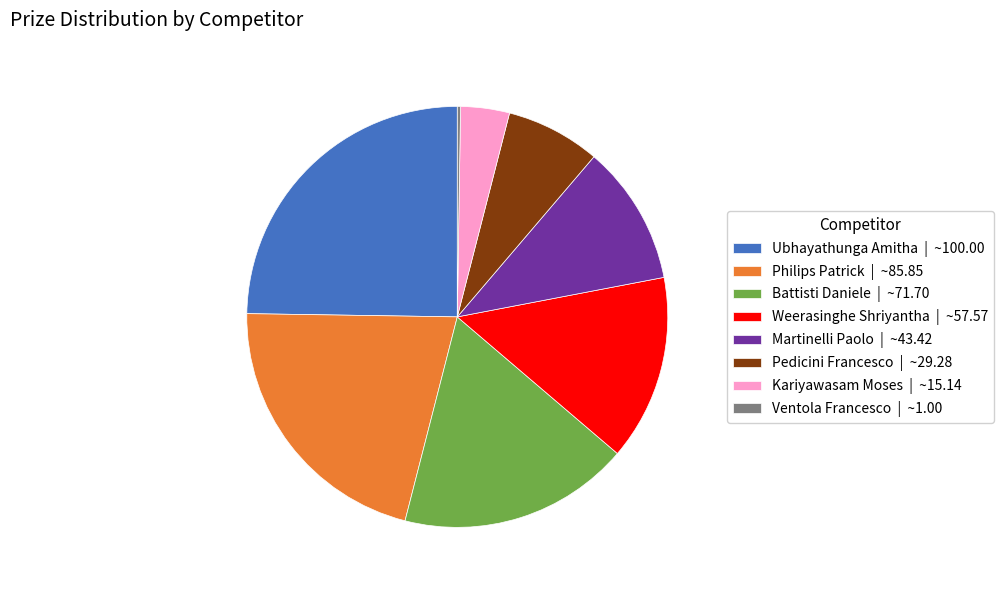

True or false: Weerasinghe Shriyantha | ~57.57 accounts for 14% of the total.

True